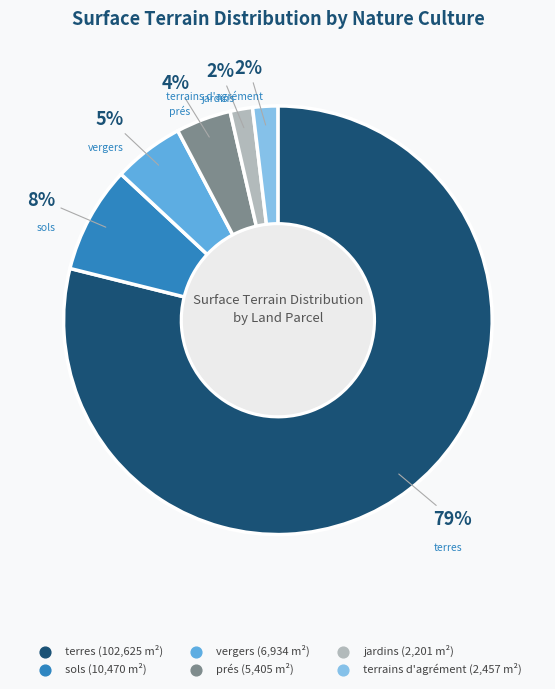

Is there a majority slice in this chart?

Yes